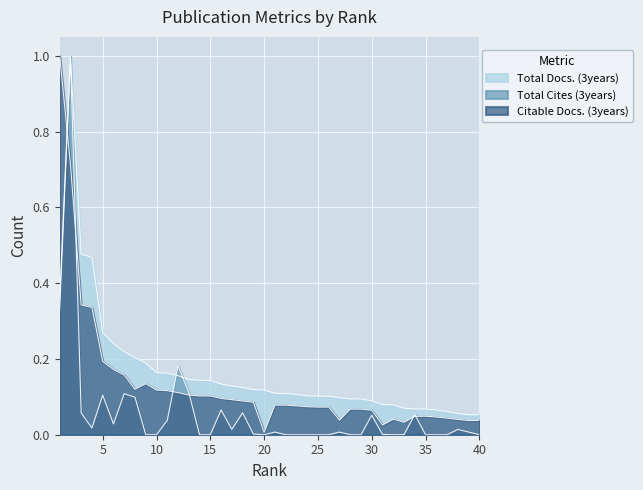

What is the total value across all series at 38?

0.1